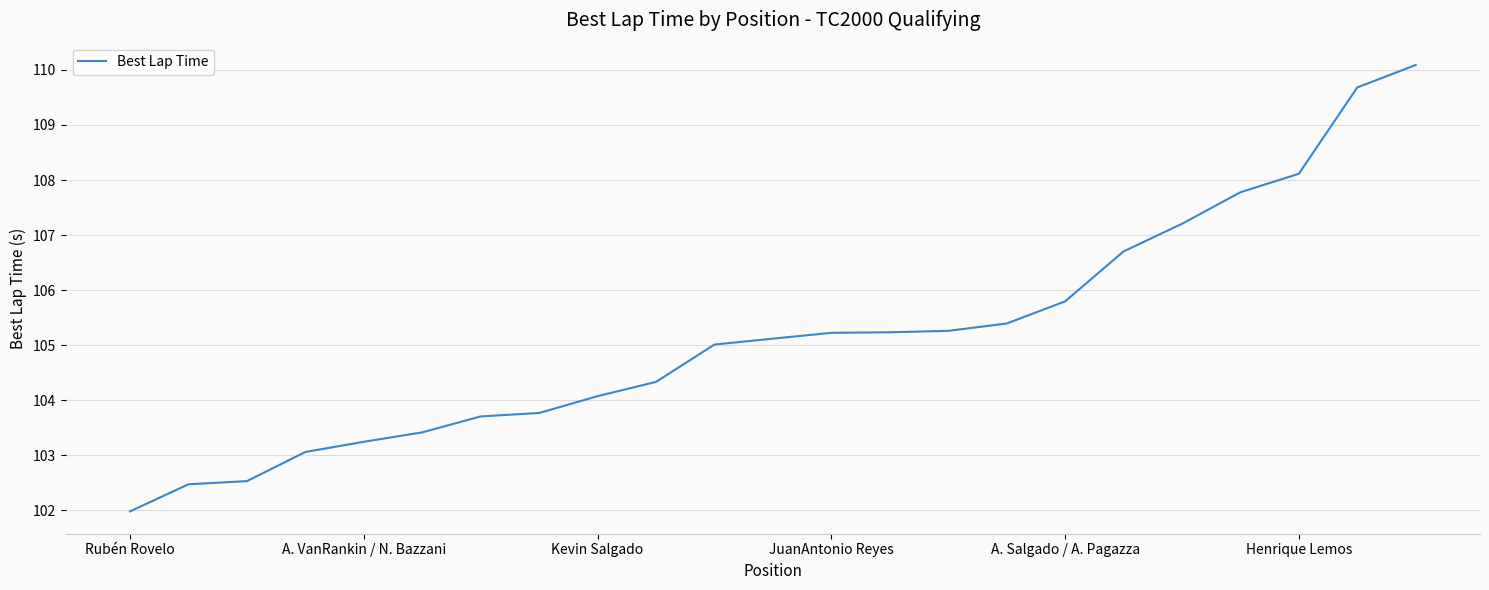

What is the minimum value shown in the chart?

102.0